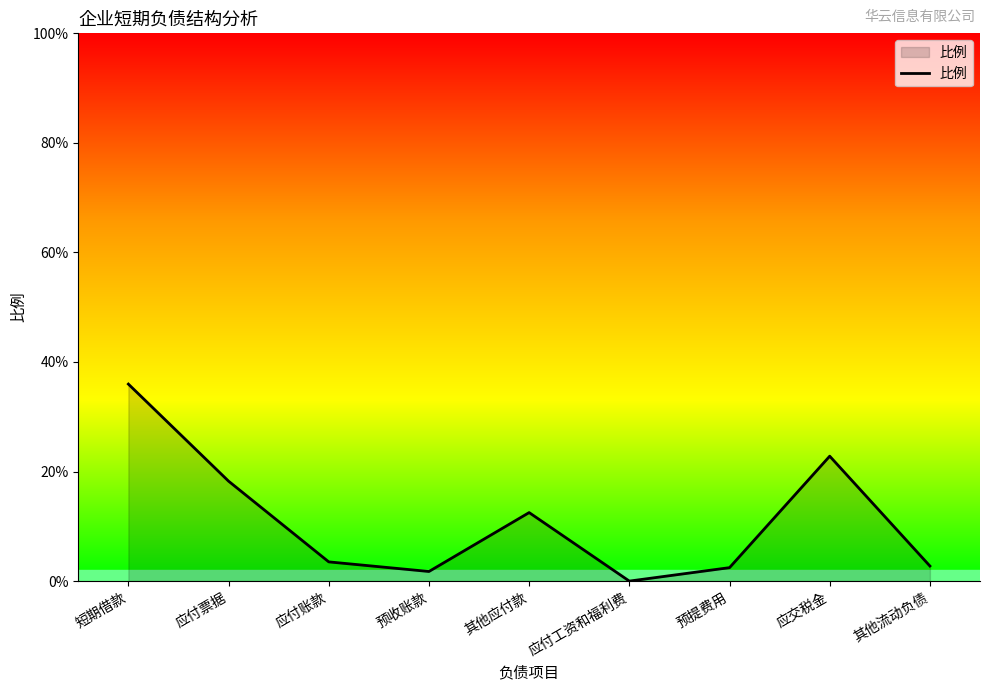

Does the chart display data point markers on the line(s)?

No